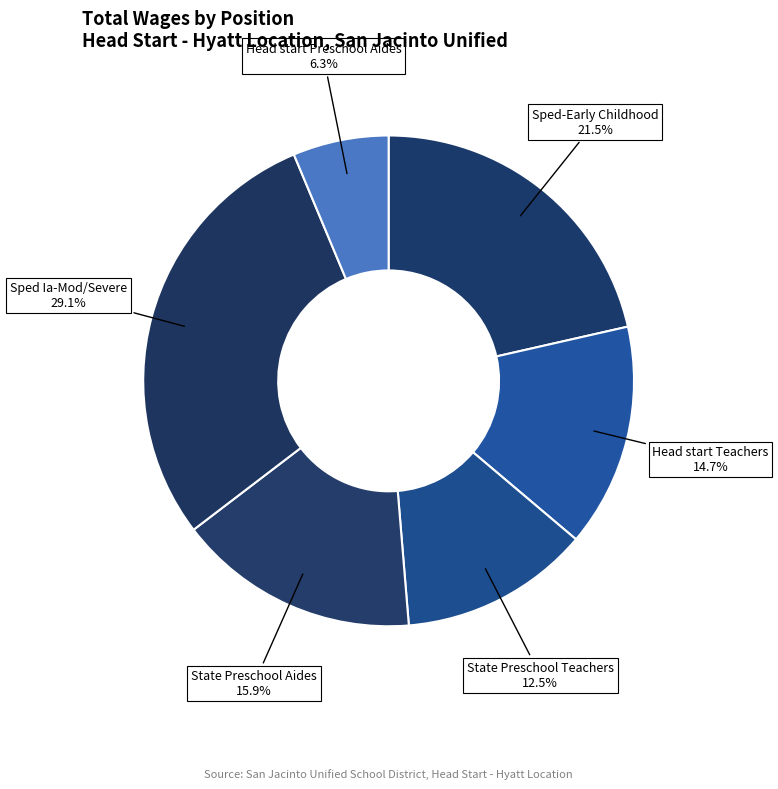

Count the number of slices in the pie.

6